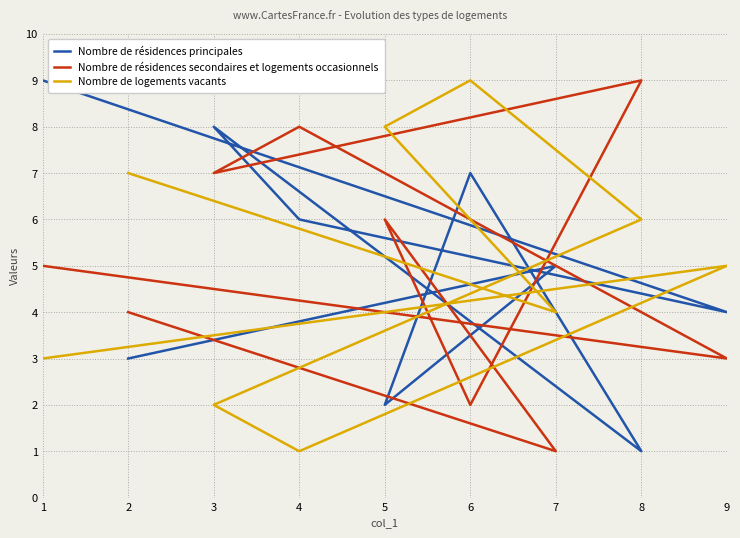

True or false: Nombre de résidences secondaires et logements occasionnels has a value of 1 at 7.

True